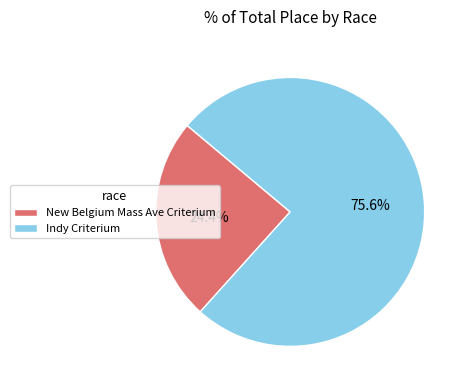

To the nearest percent, what portion does Indy Criterium represent?

76%